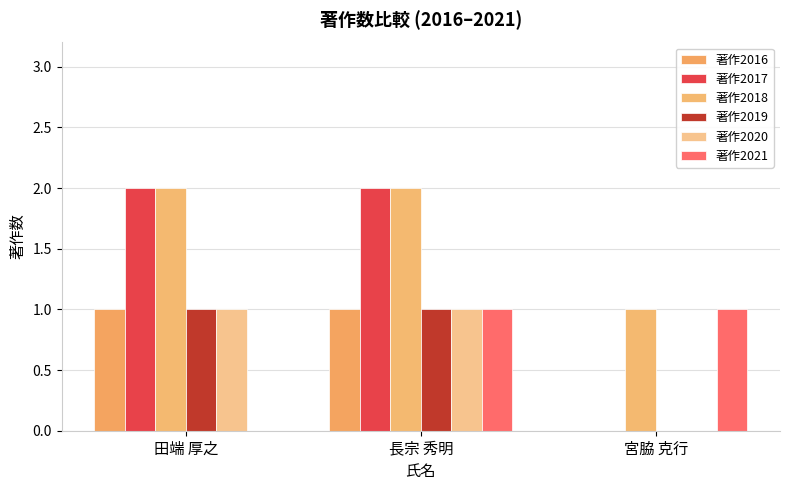

What is the average value of the 著作2021 series?

1